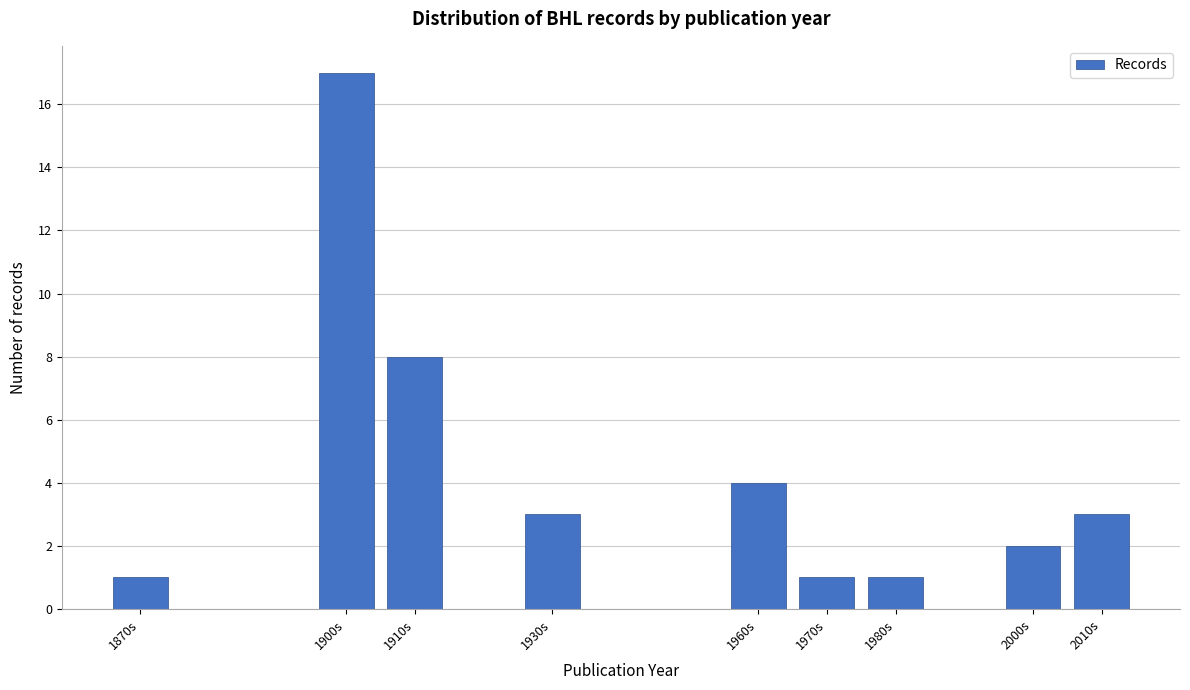

Reading left to right, extract all data points from this chart.

1870s=1	1900s=17	1910s=8	1930s=3	1960s=4	1970s=1	1980s=1	2000s=2	2010s=3